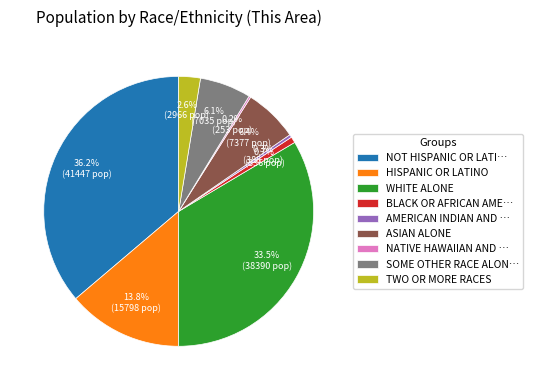

What is the largest slice in the pie chart?

NOT HISPANIC OR LATI…